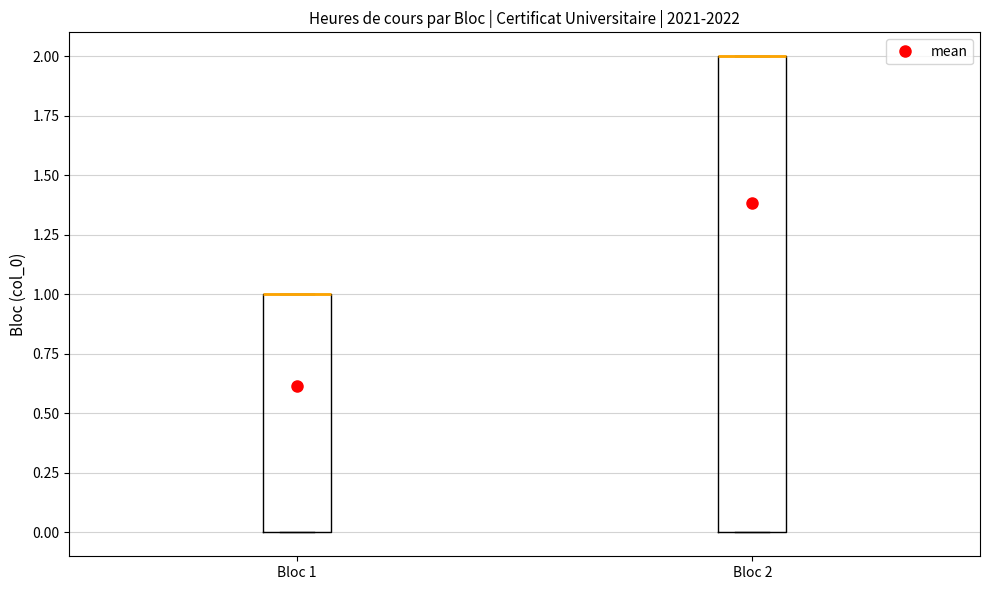

Reading left to right, transcribe this box plot: for each box, give where its median line is, the range the box spans, and where its two whiskers end, as read against the y-axis. The values are not printed on the chart, so give them approximately, as read against the axis.

Bloc 1: median 1 (drawn on the box's upper edge), box 0 to 1, whiskers 0 to 1
Bloc 2: median 2 (drawn on the box's upper edge), box 0 to 2, whiskers 0 to 2